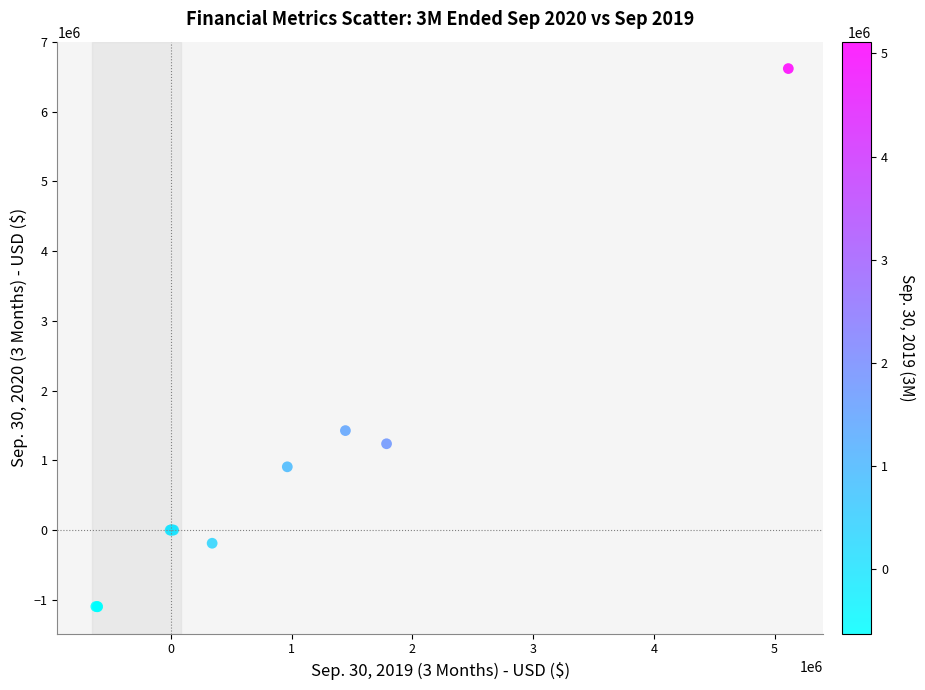

What Y value in the scatter plot is closest to 2757935?

1426166.0